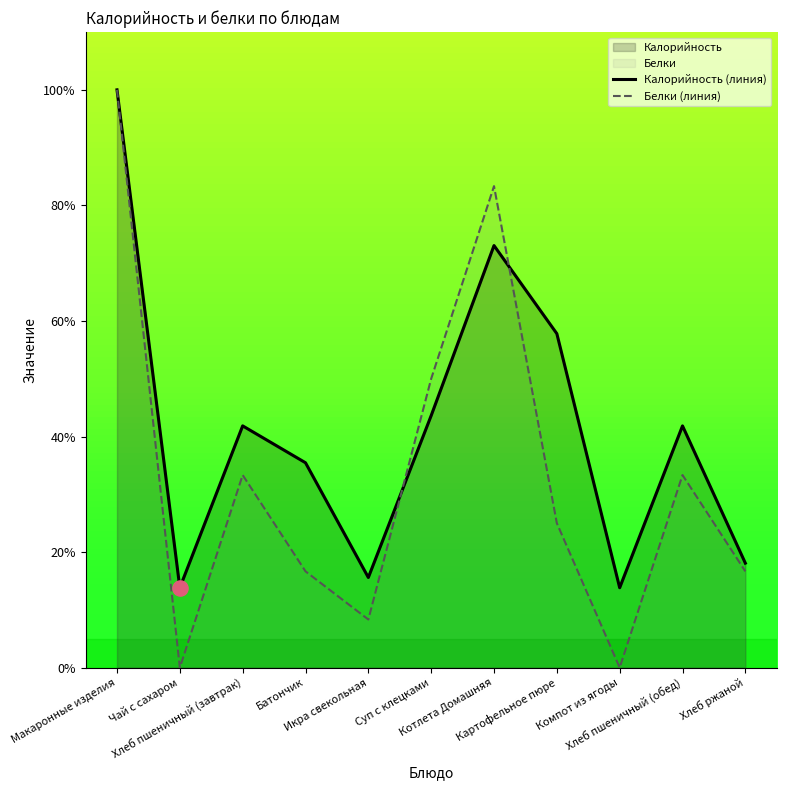

Is the value of Калорийность (линия) at Батончик greater than the value of Белки (линия) at Макаронные изделия?

No